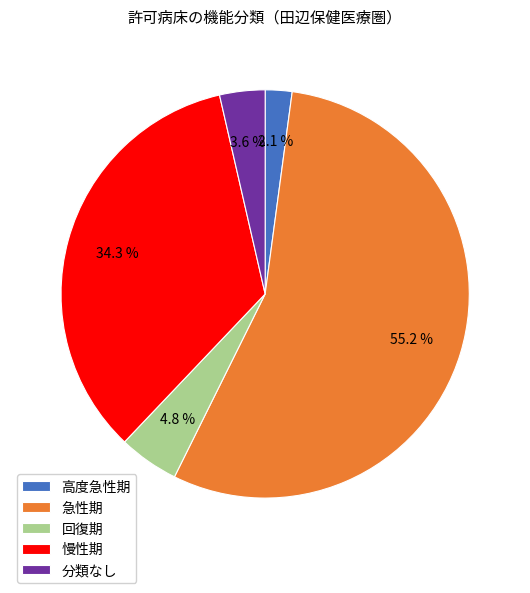

To the nearest percent, what is the difference between the largest and smallest slice percentages?

53%